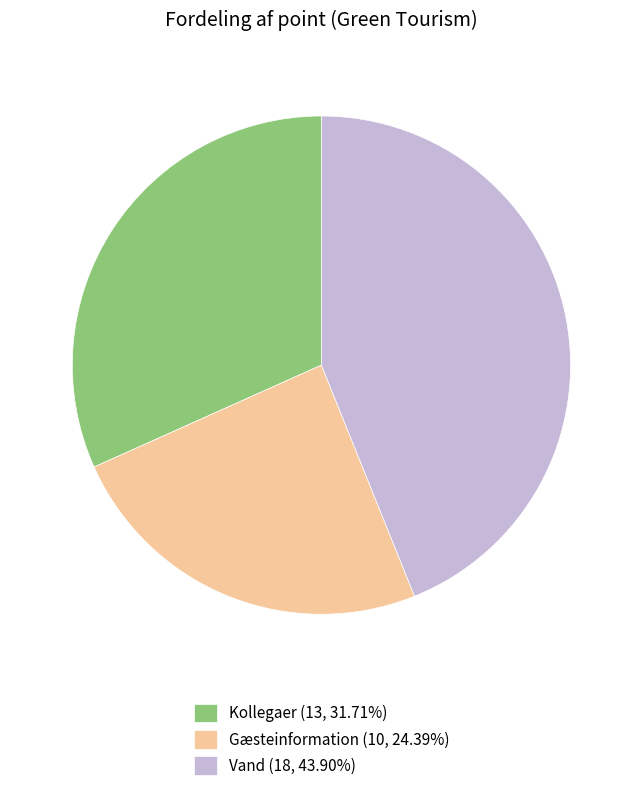

Approximately how many times larger is the value at Vand (18, 43.90%) compared to Kollegaer (13, 31.71%)?

1.4